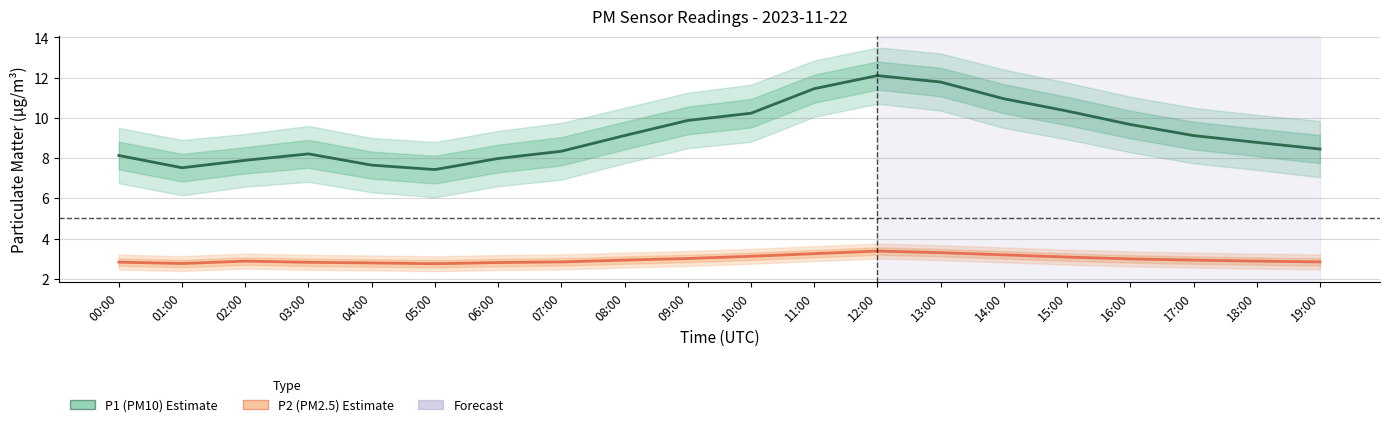

True or false: P1 (PM10) Estimate and P2 (PM2.5) Estimate cross at least once.

False